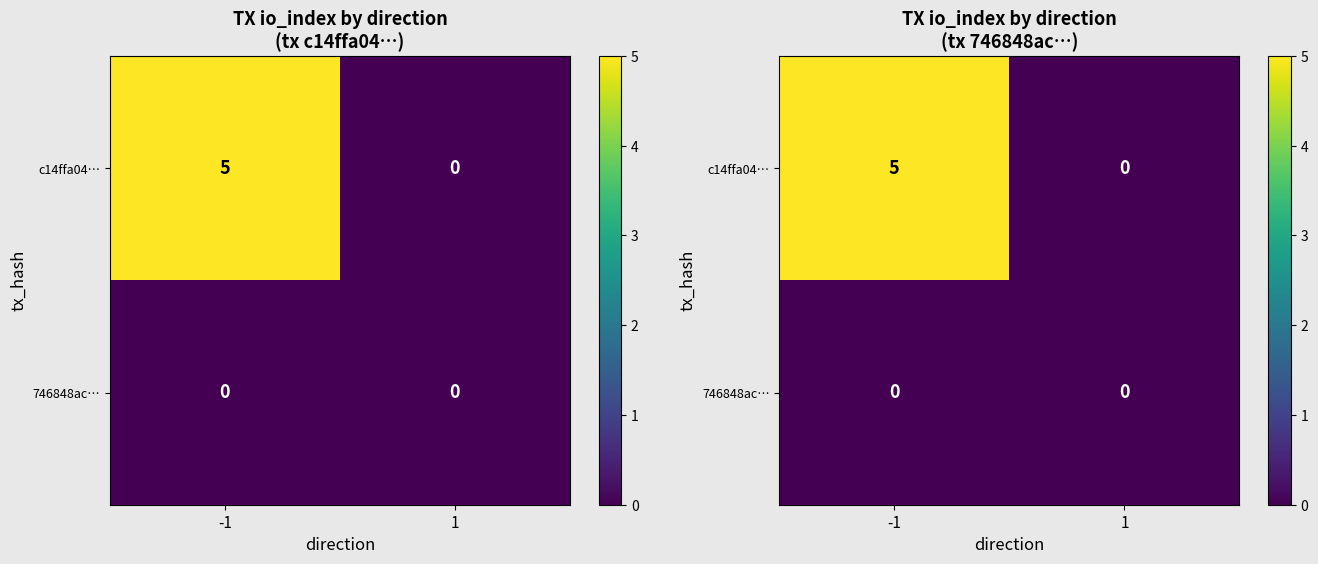

True or false: c14ffa04… has a value of -2 at 1.

False